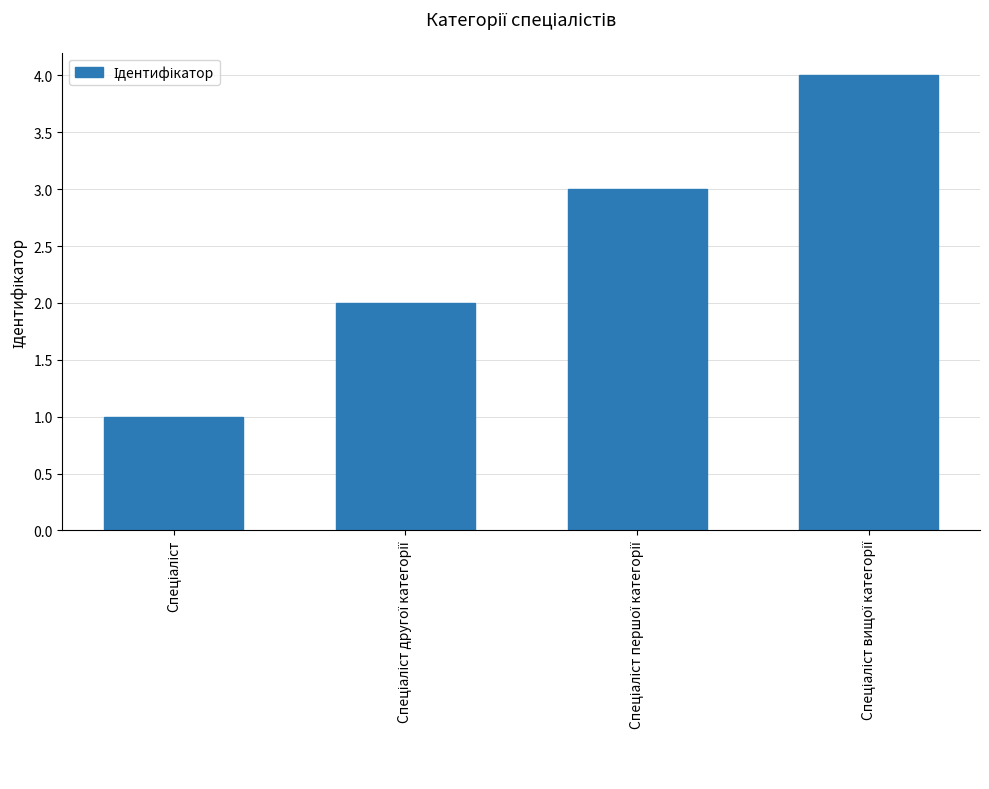

What is the difference between the maximum and minimum values?

3